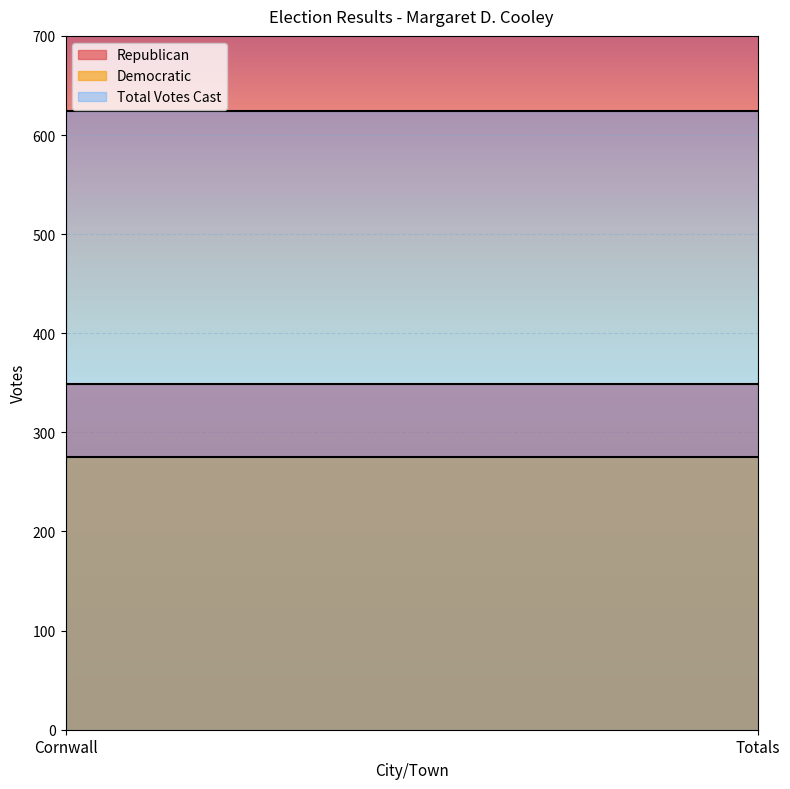

The value of Republican at Totals is 171. True or false?

False